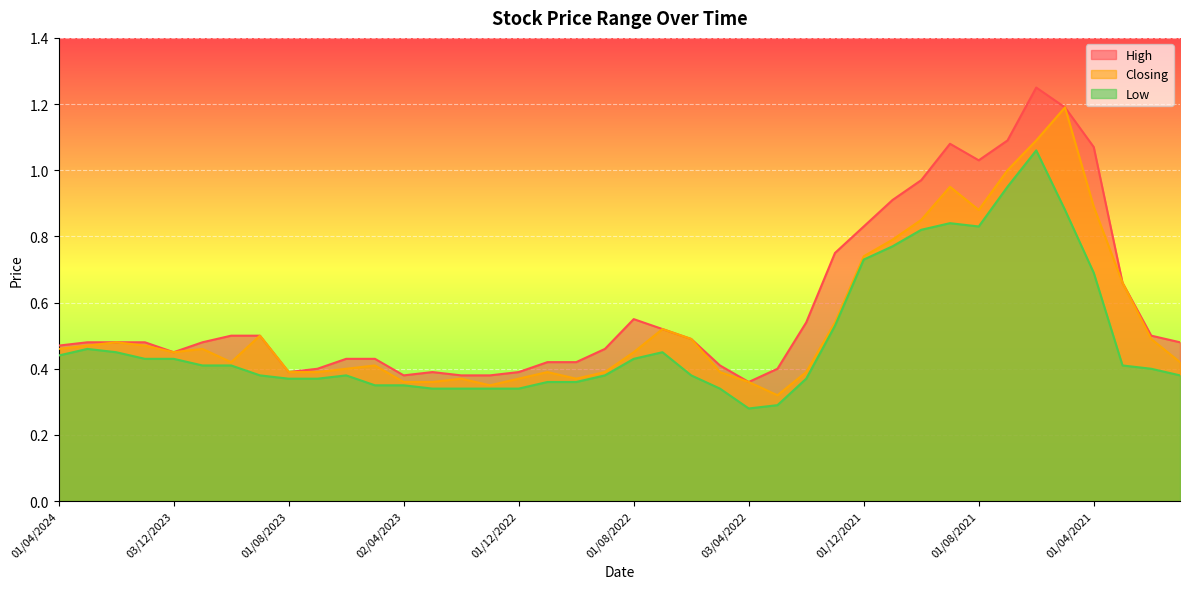

True or false: Low has more than 0 points higher than both neighbors.

True